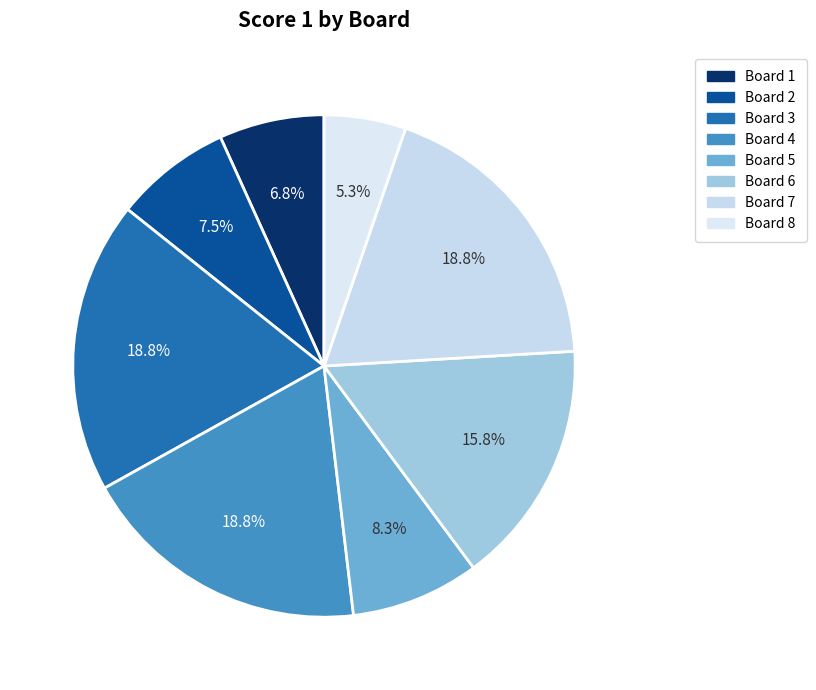

How many slices are in this pie chart?

8